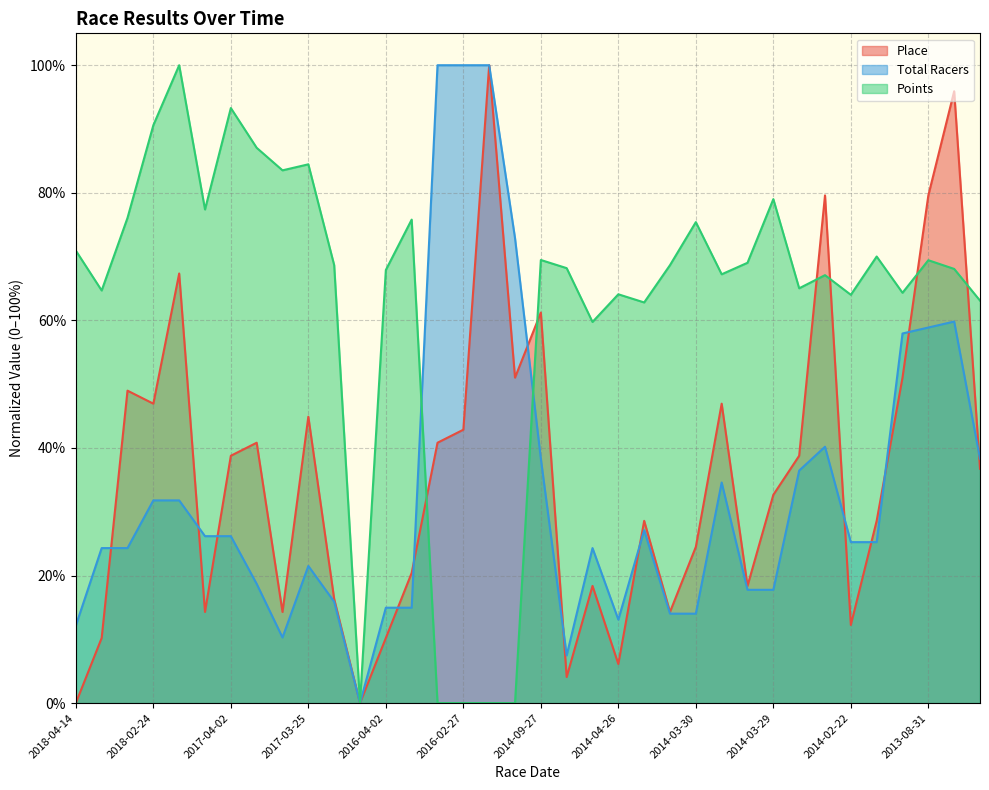

At which category does Points reach its first local valley?

2018-02-25